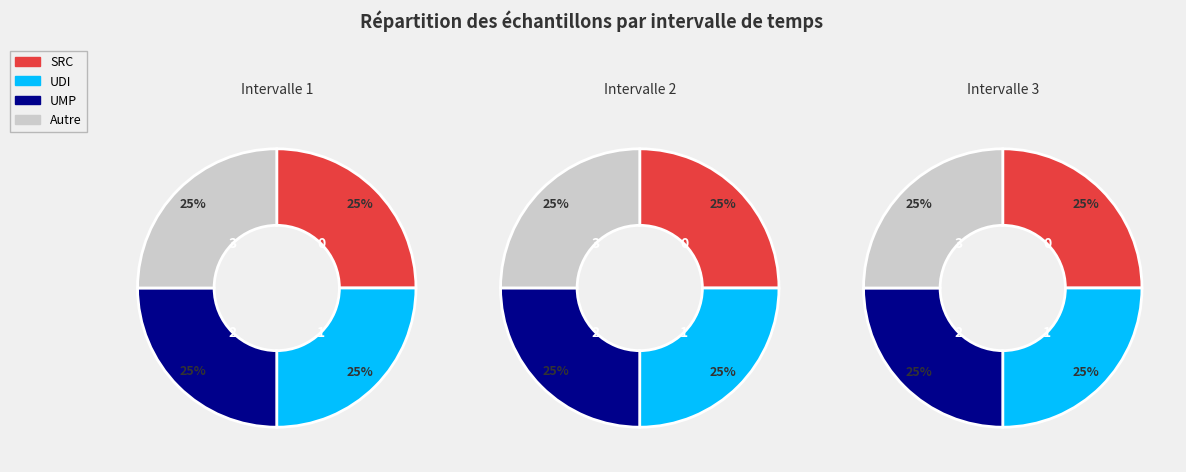

Is the sum of 00:27 and 00:35 greater than half?

No